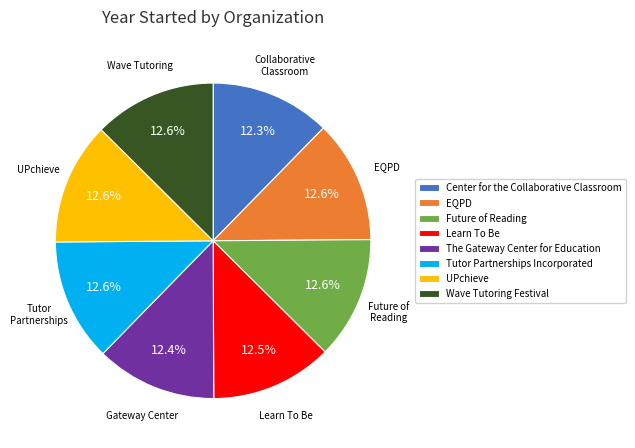

The Future of Reading slice represents 7% of the pie. True or false?

False